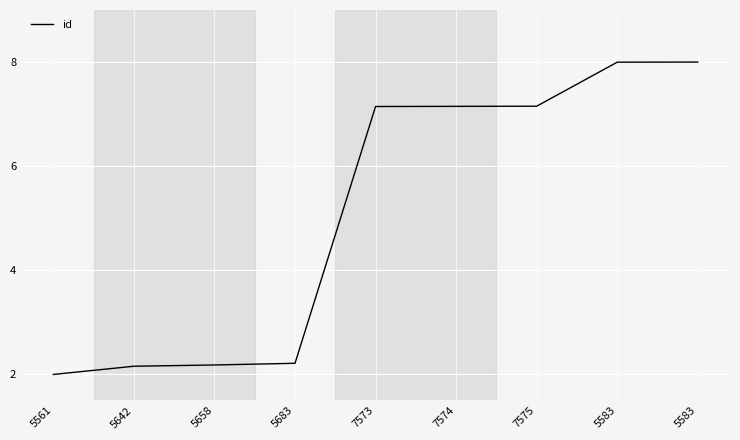

Is it true that the value at 5642 is 3.2?

False